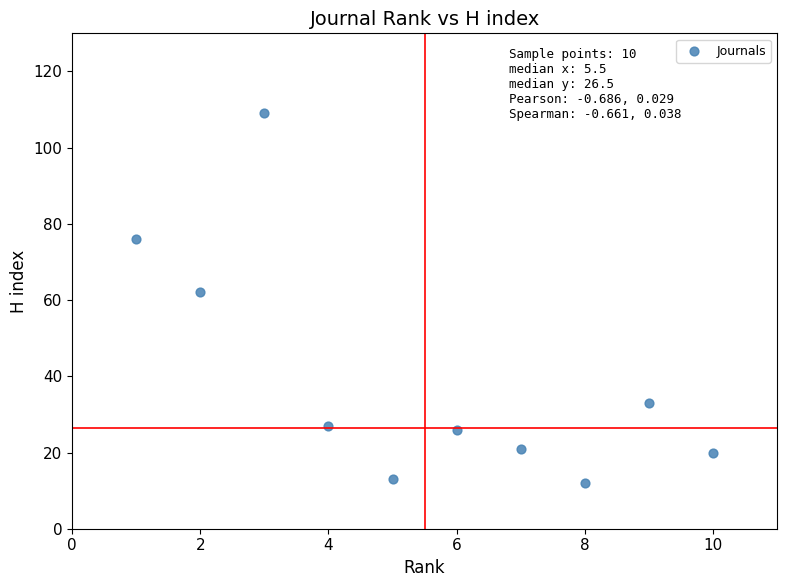

What Y value in the scatter plot is closest to 60?

62